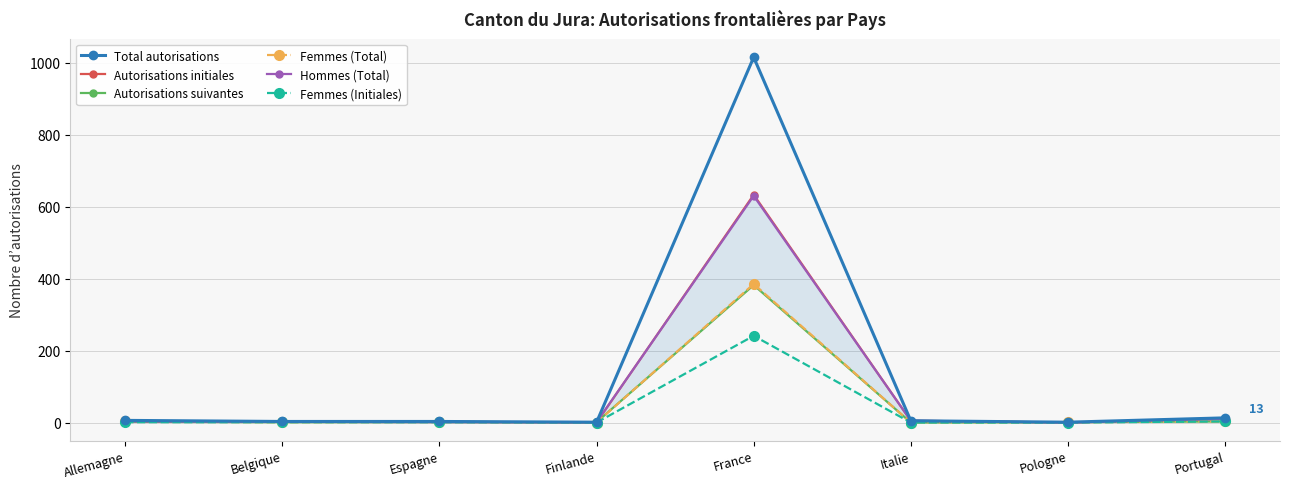

Reading left to right, what are all the values shown in this chart?

Total autorisations: 6	3	3	1	1015	5	1	13
Autorisations initiales: 4	2	2	0	633	5	0	10
Autorisations suivantes: 2	1	1	1	382	0	1	3
Femmes (Total): 3	1	2	0	385	0	1	3
Hommes (Total): 3	2	1	1	630	5	0	10
Femmes (Initiales): 1	1	1	0	241	0	0	3